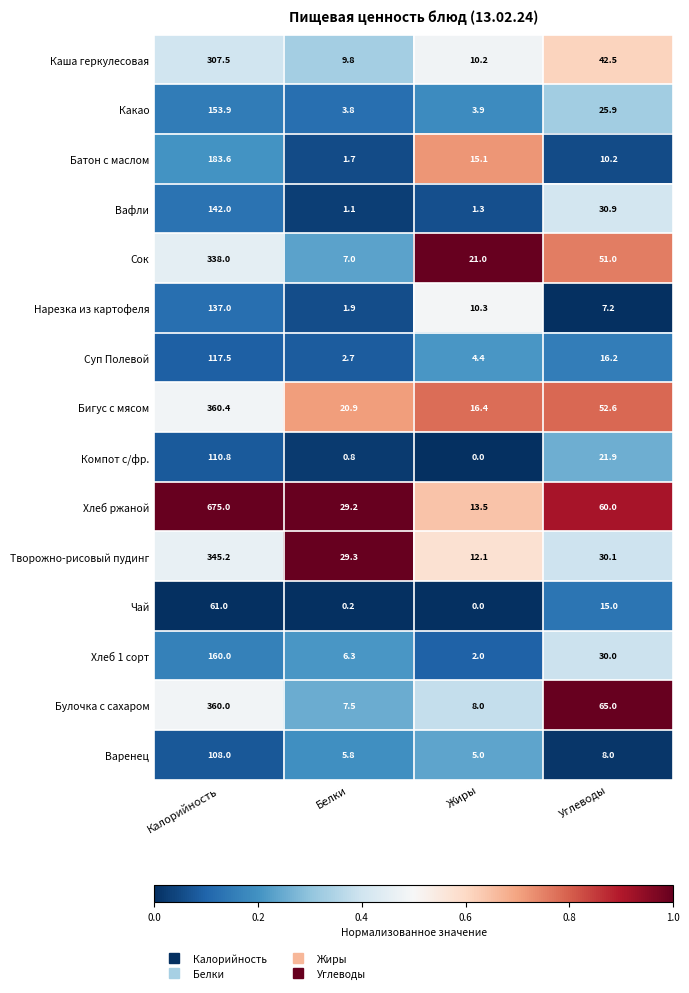

Is it true that Варенец equals 159.7 at Калорийность?

False